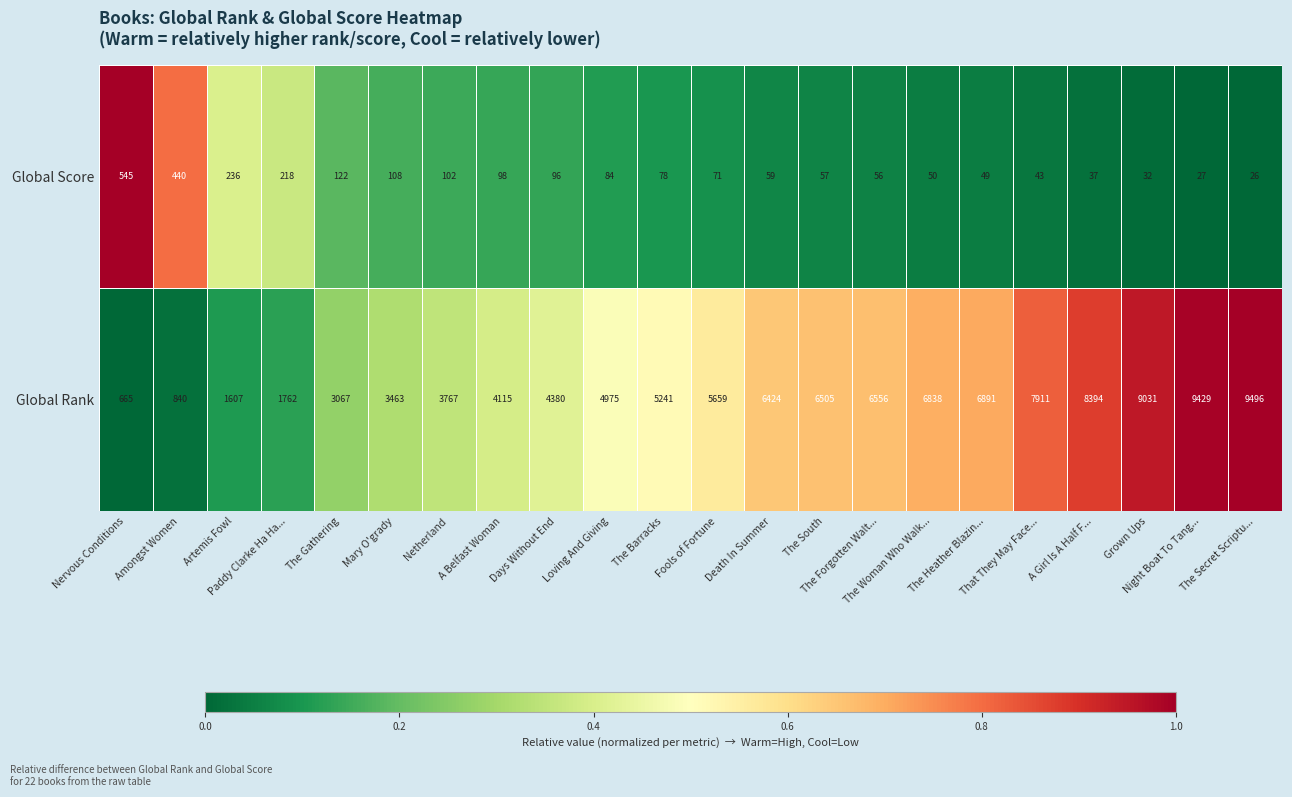

What is the difference between the maximum and minimum values in the Global Score series?

519